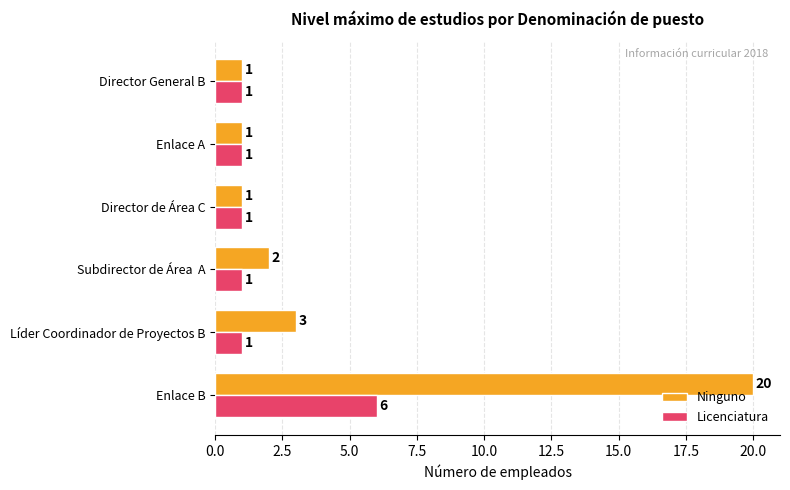

At how many categories does at least one series exceed 10?

1